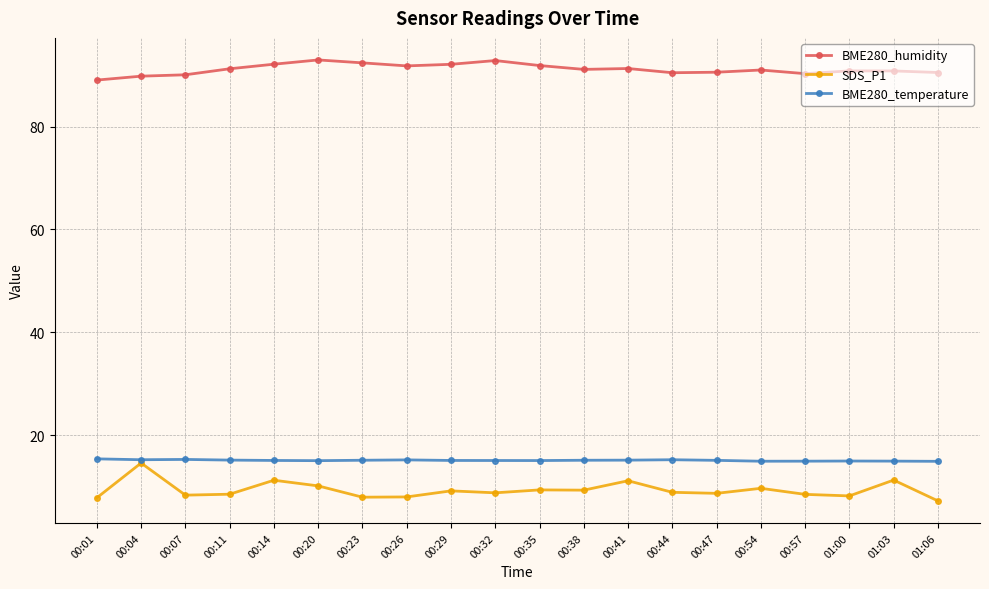

Rank the series at 00:35 from highest to lowest value.

BME280_humidity, BME280_temperature, SDS_P1